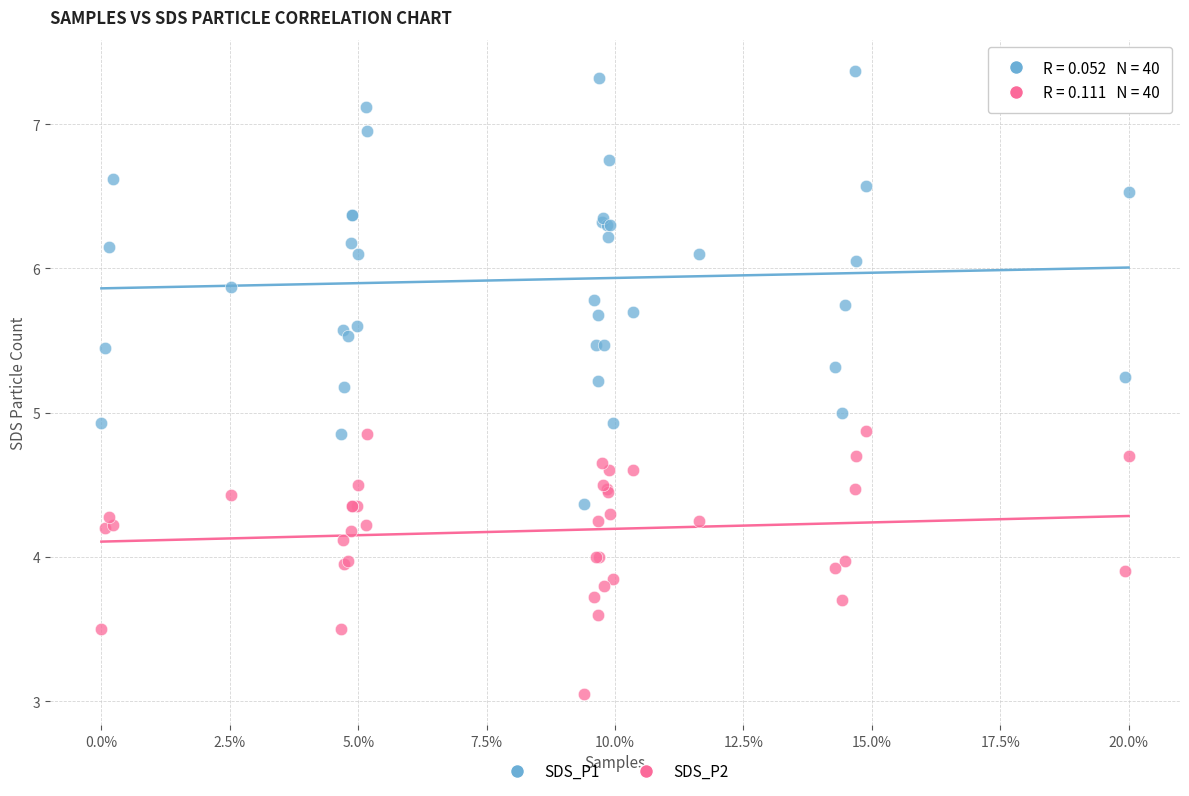

Which series reaches the minimum Y coordinate?

SDS_P2